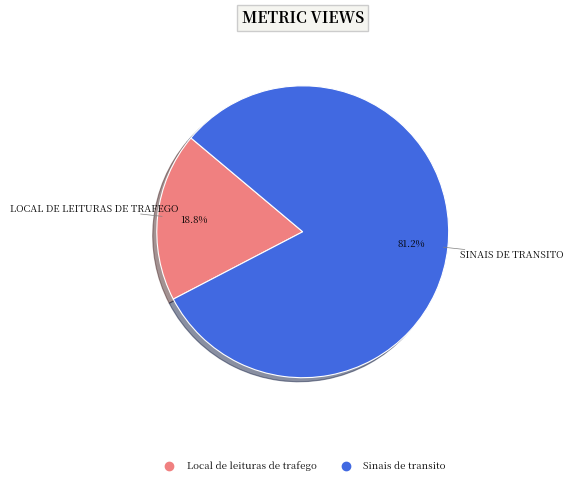

Does any single category account for the majority?

Yes